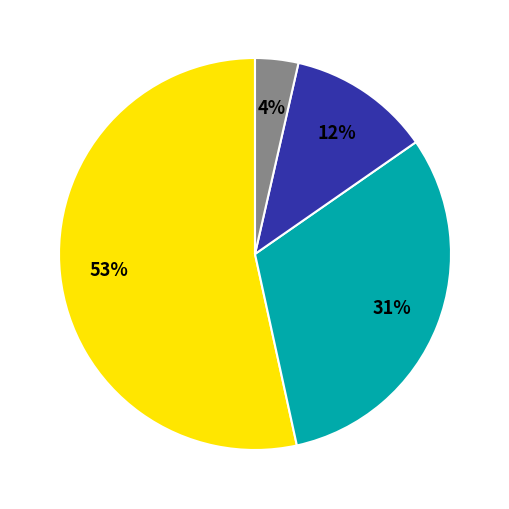

To the nearest percent, what is the average slice percentage?

25%